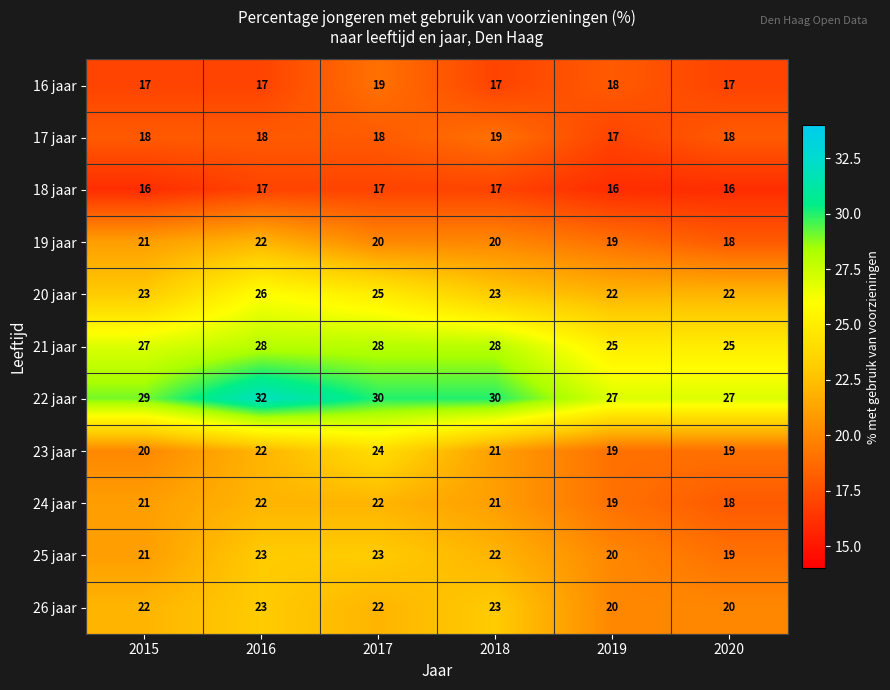

The value of 19 jaar at 2016 is 22. True or false?

True